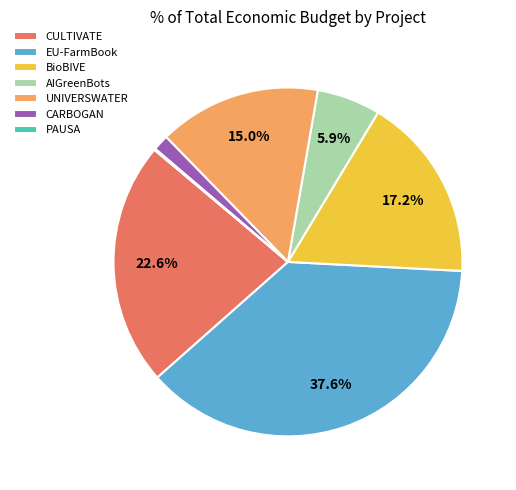

Does CULTIVATE account for over 50% of the chart?

No